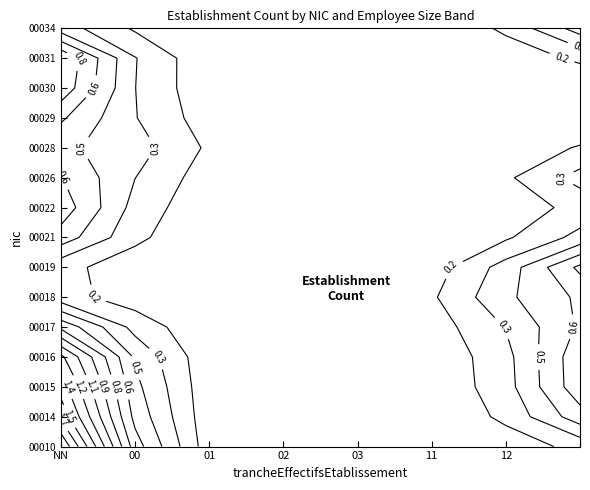

What is the difference between the maximum and minimum values in the 03 series?

1